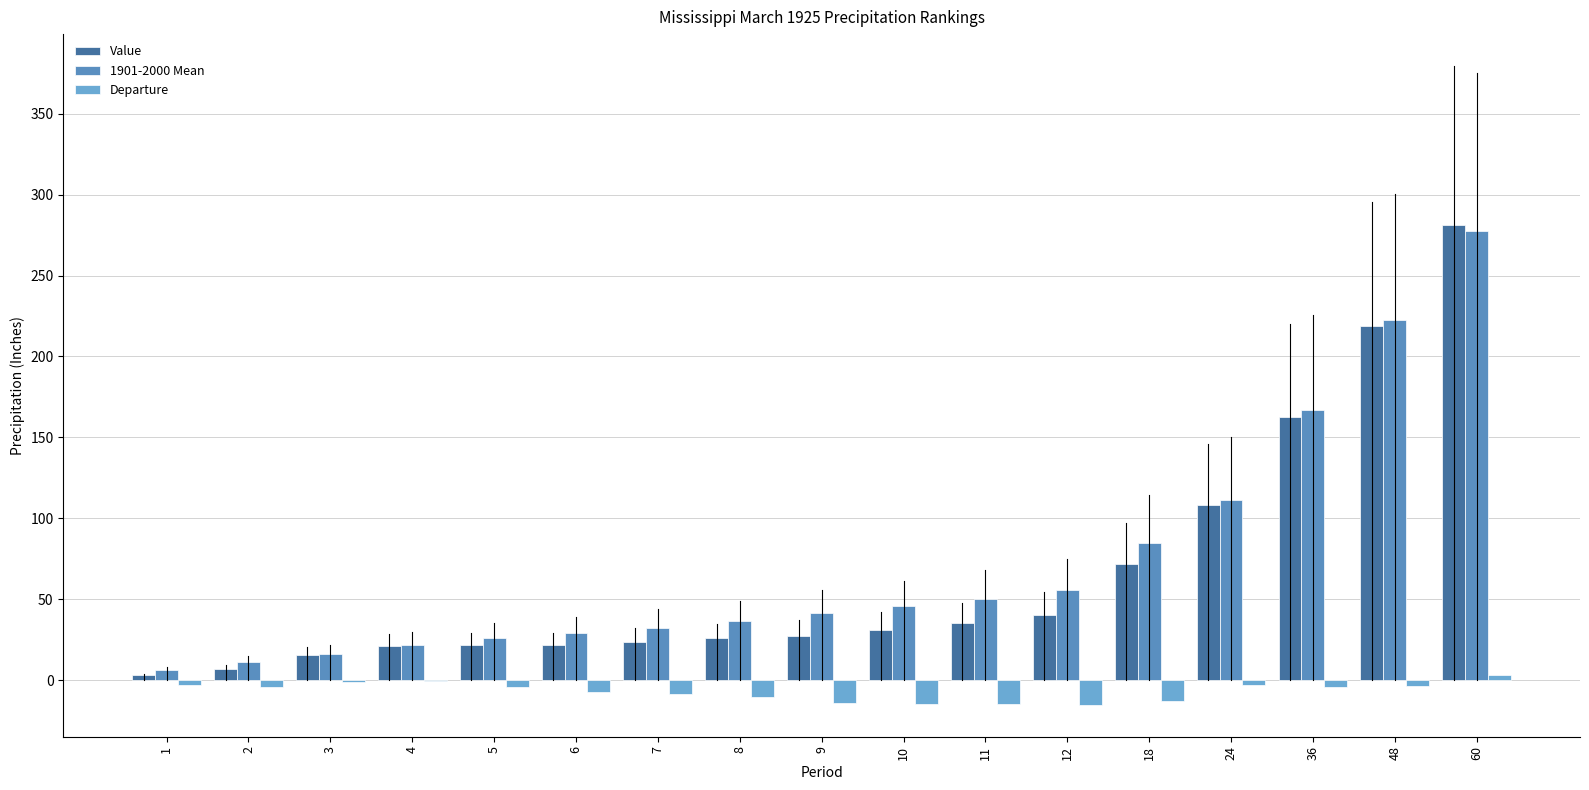

Which category has the lowest value in the Departure series?

12